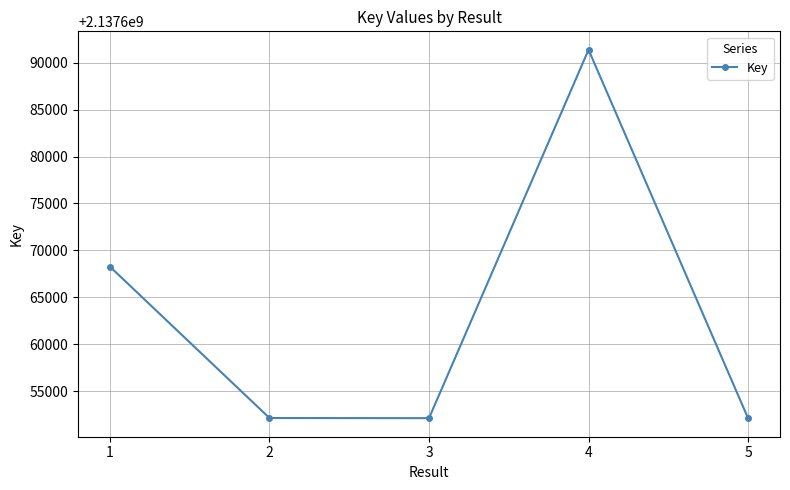

Is this an area chart (filled region under the line)?

No